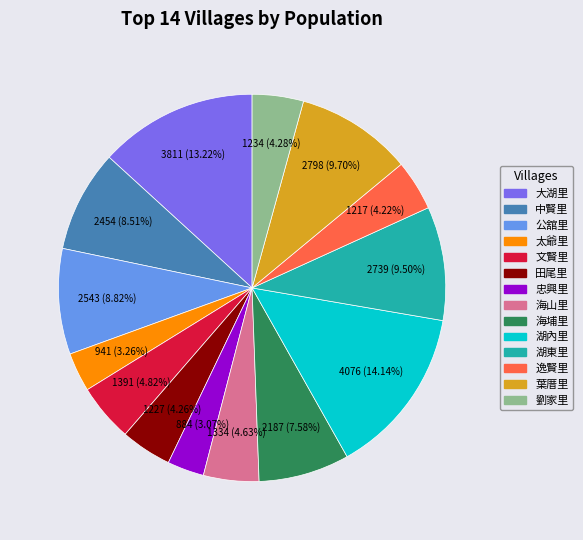

Which category has the biggest portion of the pie?

湖內里